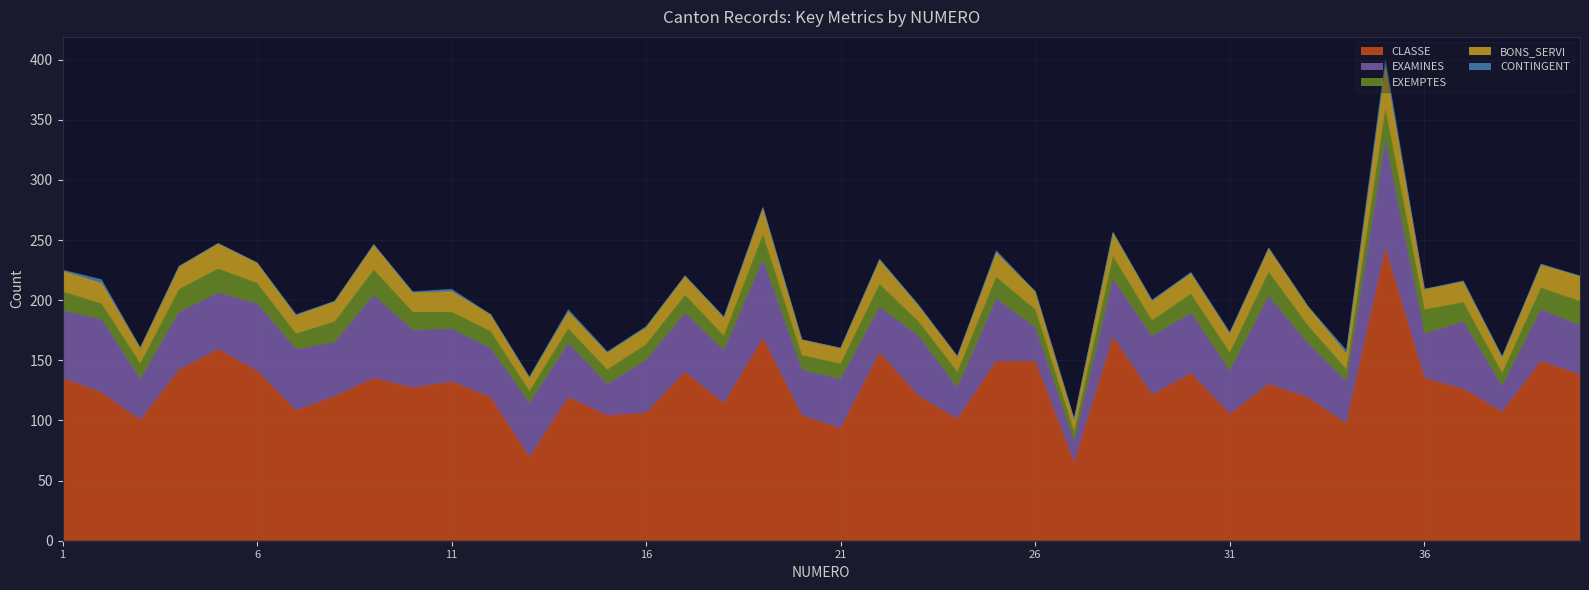

How many CONTINGENT values are between 0 and 1?

34